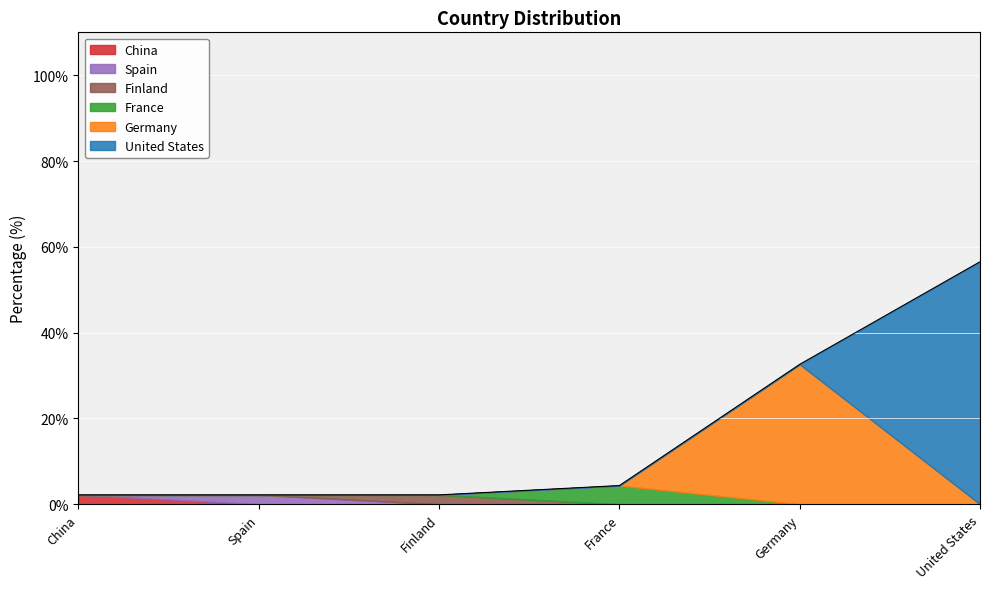

The chart shows a value of 3.0 at Finland. True or false?

False